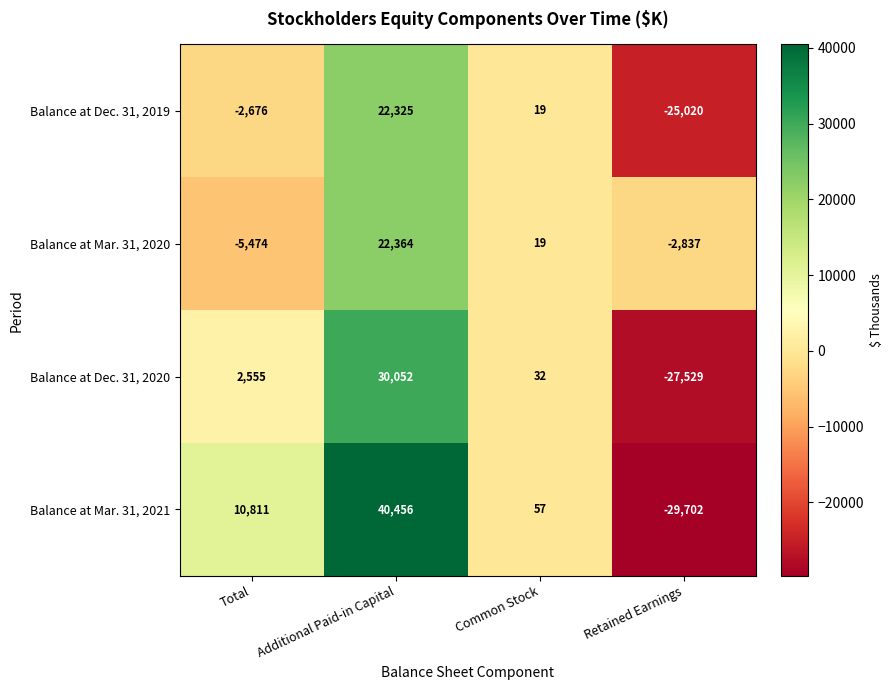

What is the spread (max minus min) of values at Common Stock?

38